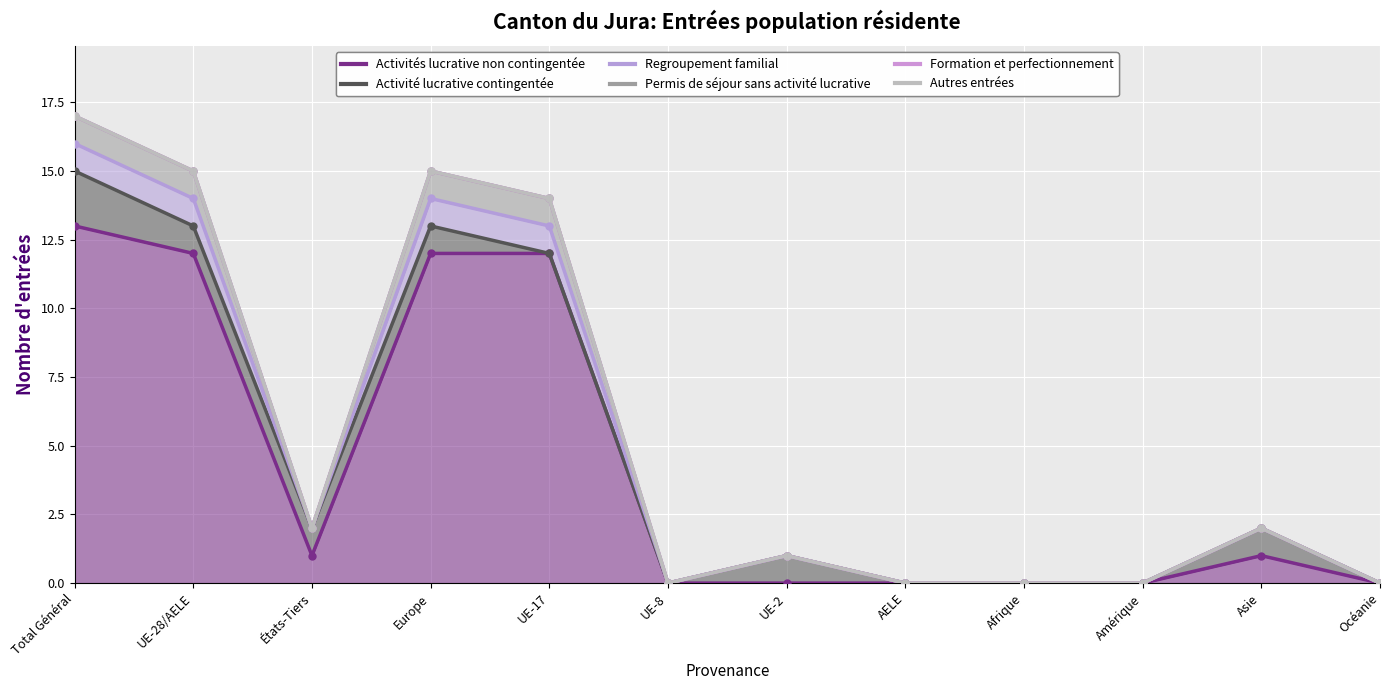

What position from the left is Europe?

4